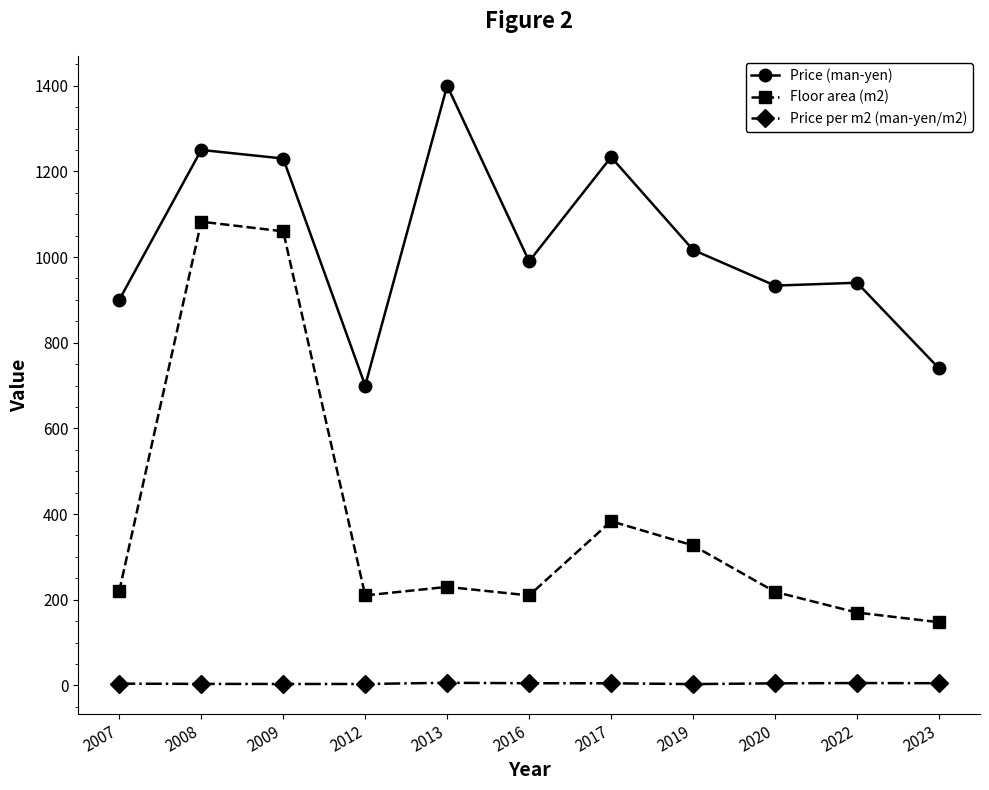

What is the difference between the Price (man-yen) values at 2016 and 2008?

260.0